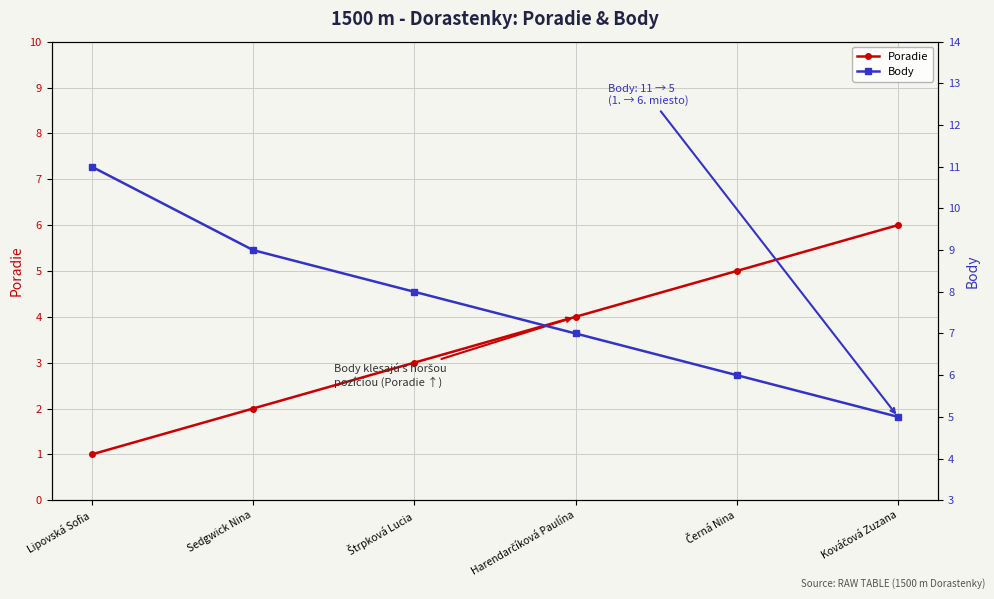

Which label corresponds to the smallest value in the chart?

Lipovská Sofia